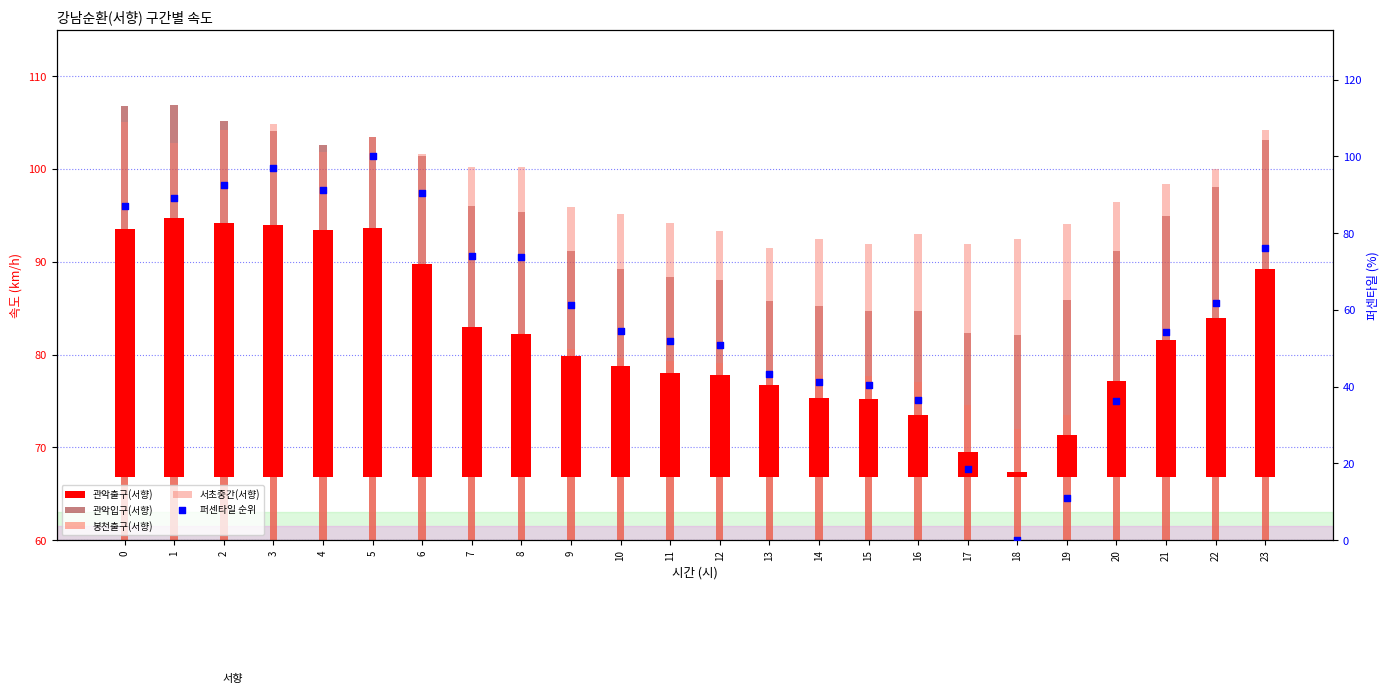

Is the value of 서초중간(서향) at 19 greater than the value of 관악입구(서향) at 18?

Yes